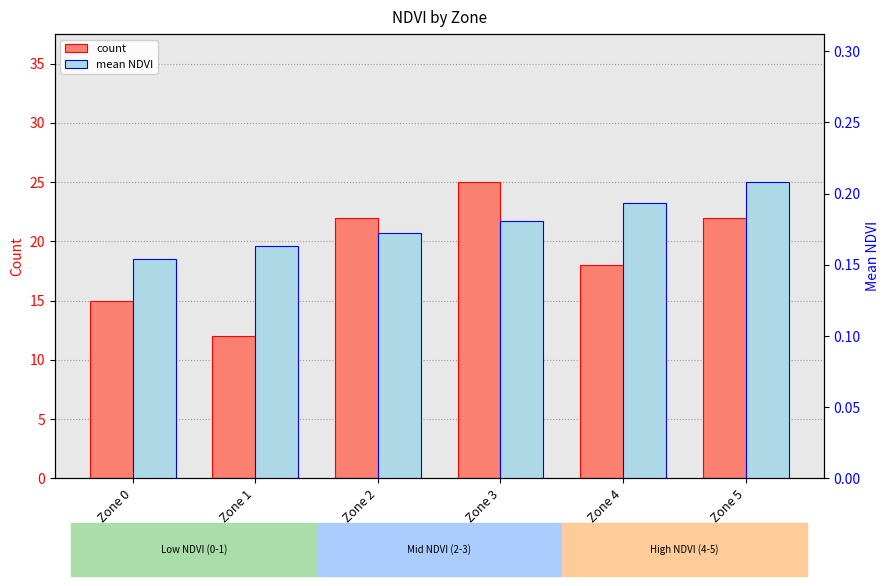

At which label does mean NDVI reach its minimum?

Zone 0